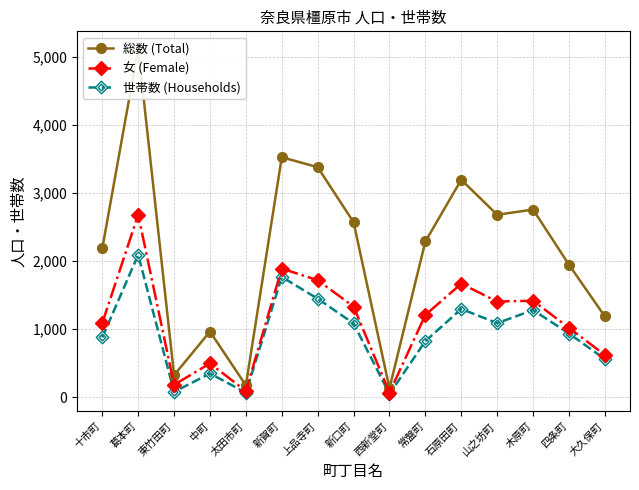

Reading right to left, what are all the values shown in this chart?

総数 (Total): 大久保町=1184	四条町=1944	木原町=2753	山之坊町=2677	石原田町=3191	常盤町=2285	西新堂町=129	新口町=2568	上品寺町=3375	新賀町=3522	太田市町=173	中町=963	東竹田町=322	葛本町=5116	十市町=2182
女 (Female): 大久保町=619	四条町=1017	木原町=1415	山之坊町=1403	石原田町=1665	常盤町=1207	西新堂町=66	新口町=1330	上品寺町=1716	新賀町=1887	太田市町=90	中町=495	東竹田町=181	葛本町=2678	十市町=1087
世帯数 (Households): 大久保町=558	四条町=934	木原町=1278	山之坊町=1086	石原田町=1294	常盤町=822	西新堂町=47	新口町=1082	上品寺町=1445	新賀町=1764	太田市町=65	中町=347	東竹田町=77	葛本町=2089	十市町=877